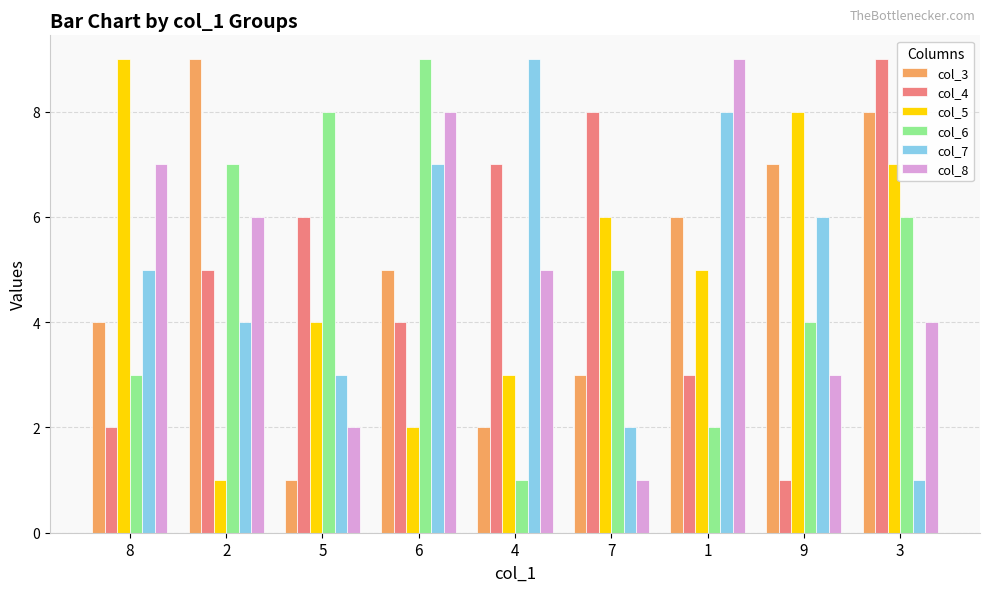

Reading left to right, what are all the values shown in this chart?

col_3: 8=4	2=9	5=1	6=5	4=2	7=3	1=6	9=7	3=8
col_4: 8=2	2=5	5=6	6=4	4=7	7=8	1=3	9=1	3=9
col_5: 8=9	2=1	5=4	6=2	4=3	7=6	1=5	9=8	3=7
col_6: 8=3	2=7	5=8	6=9	4=1	7=5	1=2	9=4	3=6
col_7: 8=5	2=4	5=3	6=7	4=9	7=2	1=8	9=6	3=1
col_8: 8=7	2=6	5=2	6=8	4=5	7=1	1=9	9=3	3=4